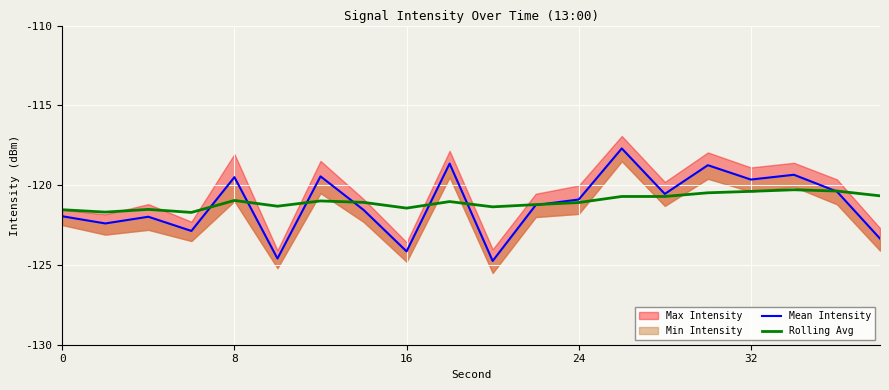

What is the sum of all Mean Intensity values?

-2423.8